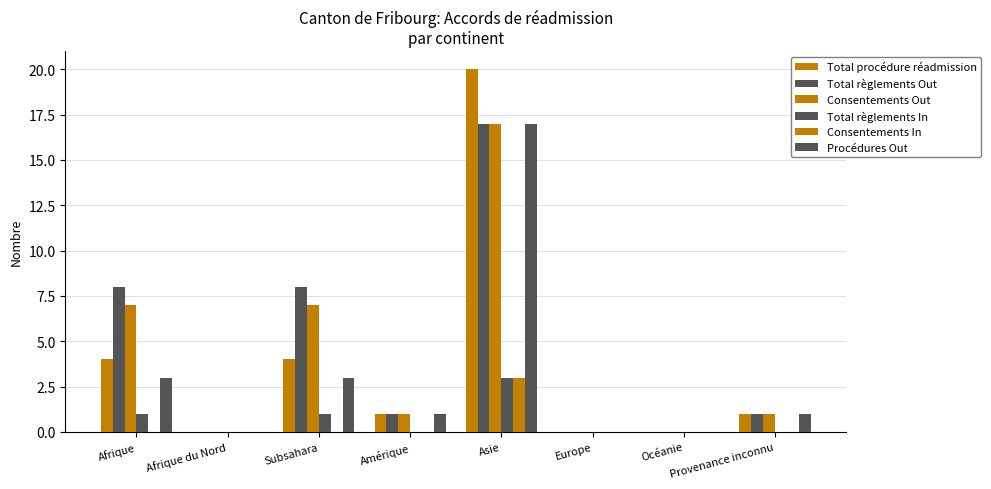

Where does the Total procédure réadmission series first go above 1?

Afrique